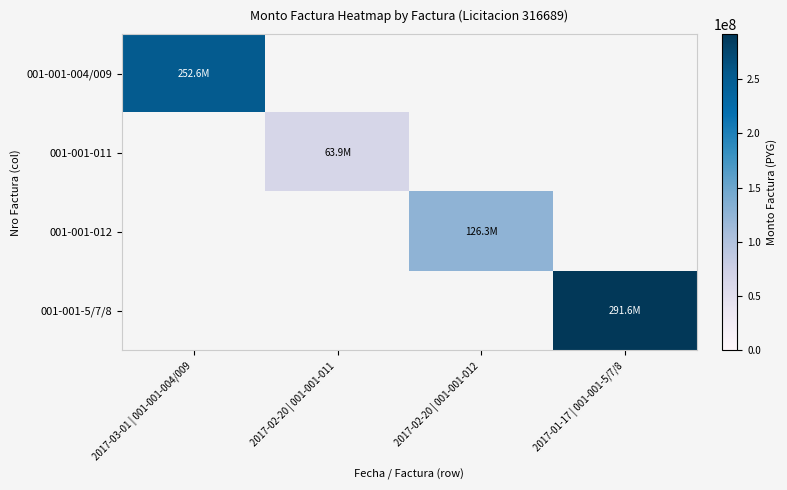

Which label corresponds to the largest value in the chart?

2017-01-17 | 001-001-5/7/8